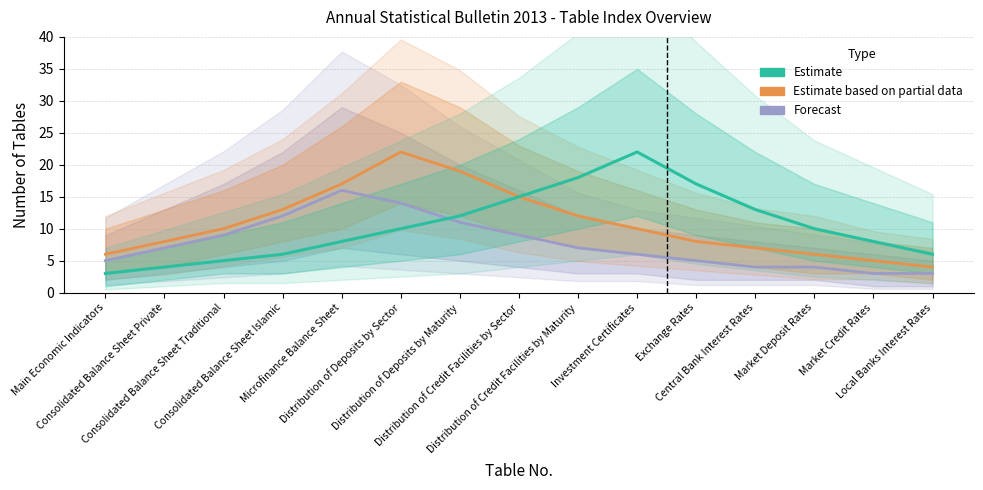

True or false: Estimate and Estimate based on partial data cross at least once.

False